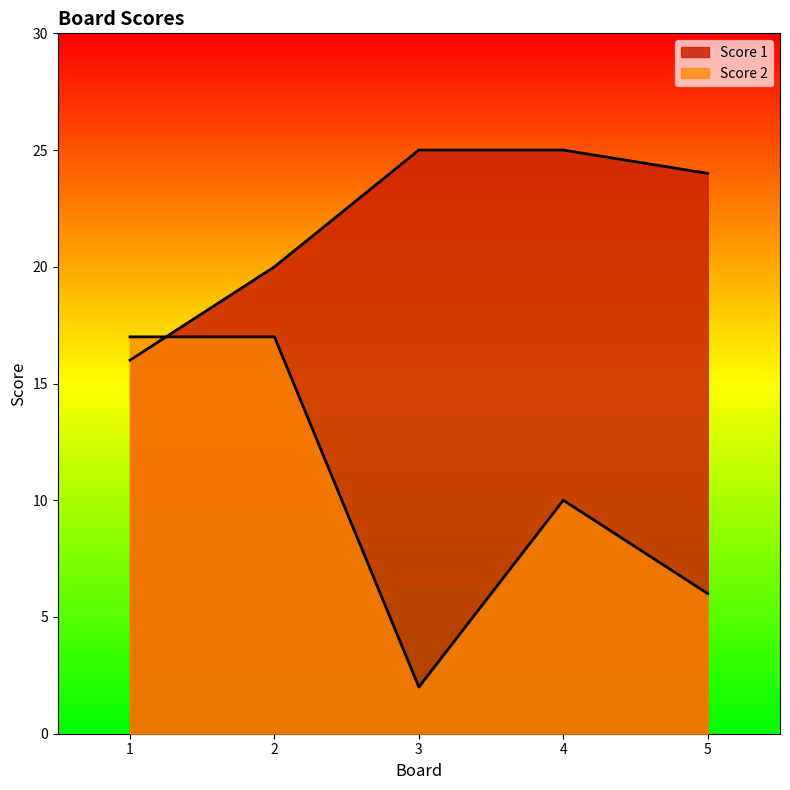

What are all the series names shown in the legend?

Score 1, Score 2